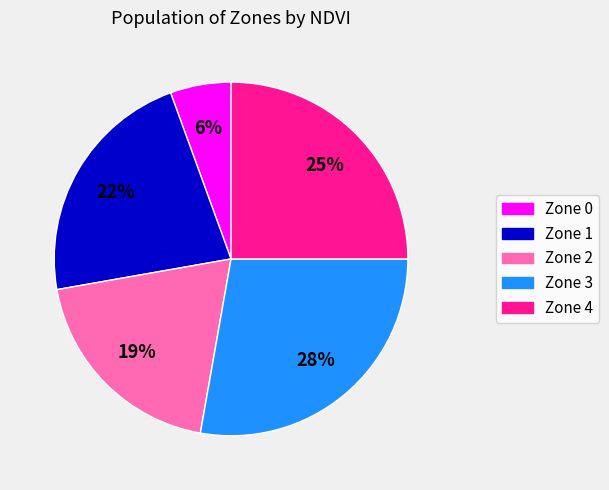

Which category has the smallest portion of the pie?

Zone 0